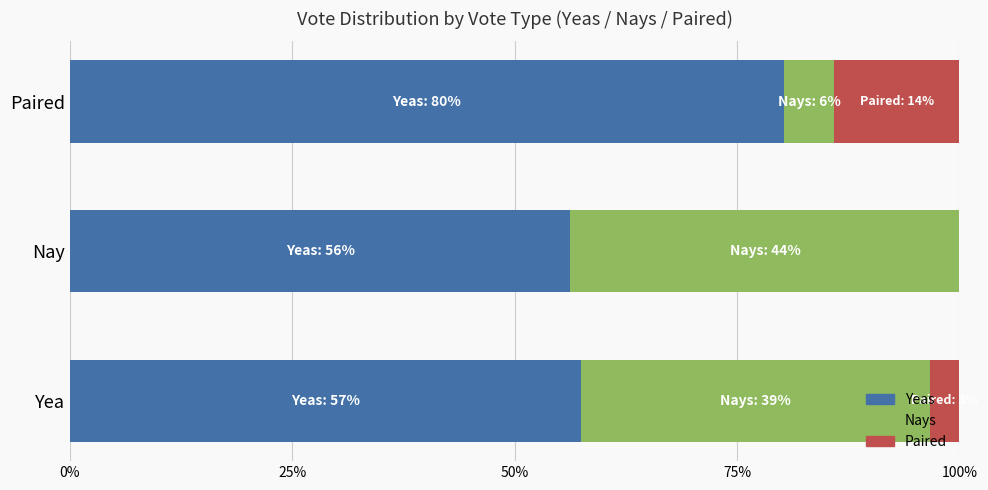

What is the total value across all series at Paired?

100.0